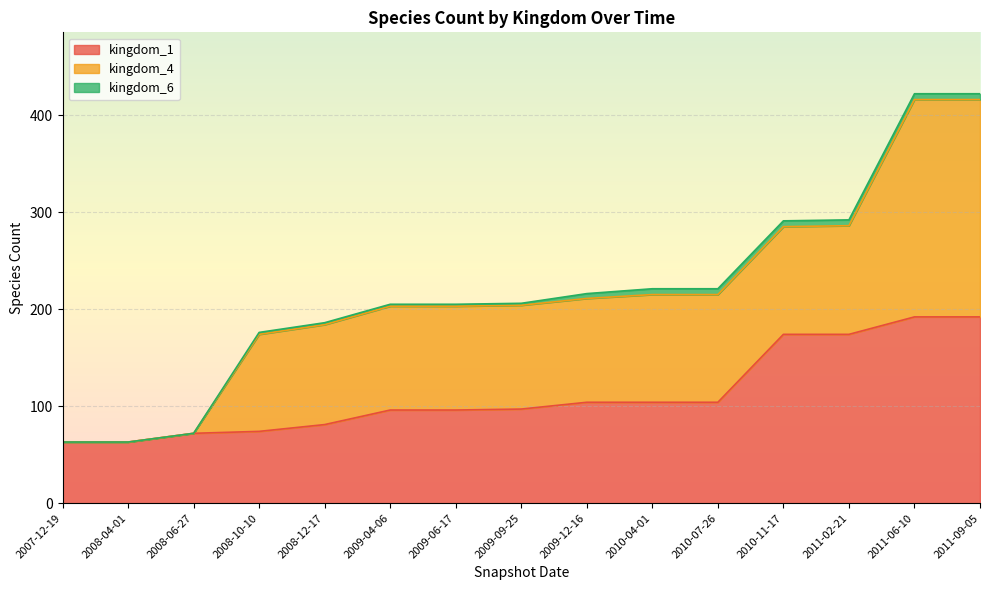

True or false: kingdom_4 and kingdom_6 intersect in this chart.

False